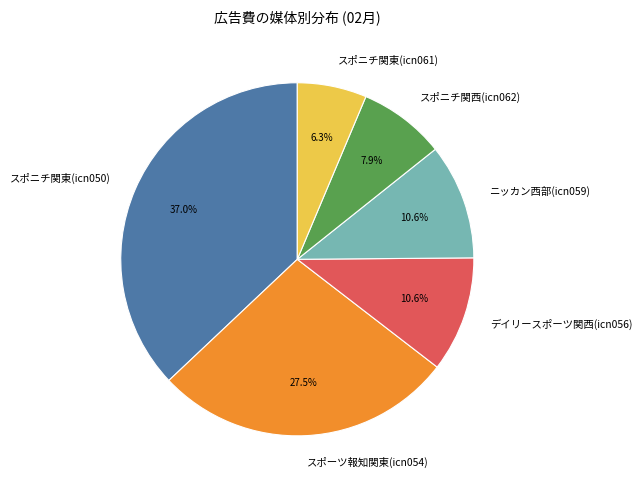

Is it true that ニッカン西部(icn059) is 11% of the pie?

True